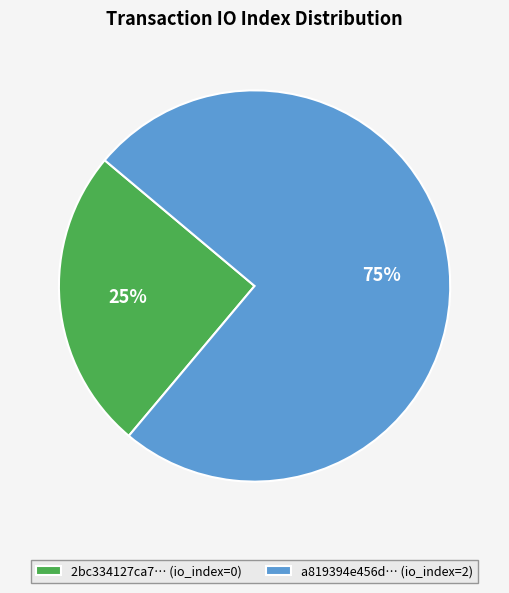

Does any single category account for the majority?

Yes